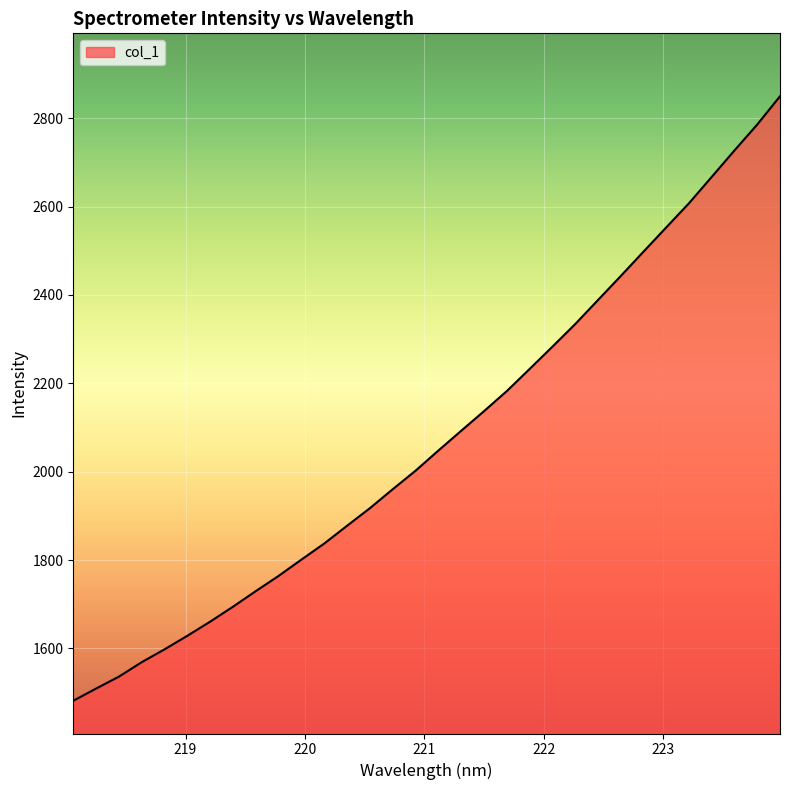

What is the greatest value displayed?

2849.3